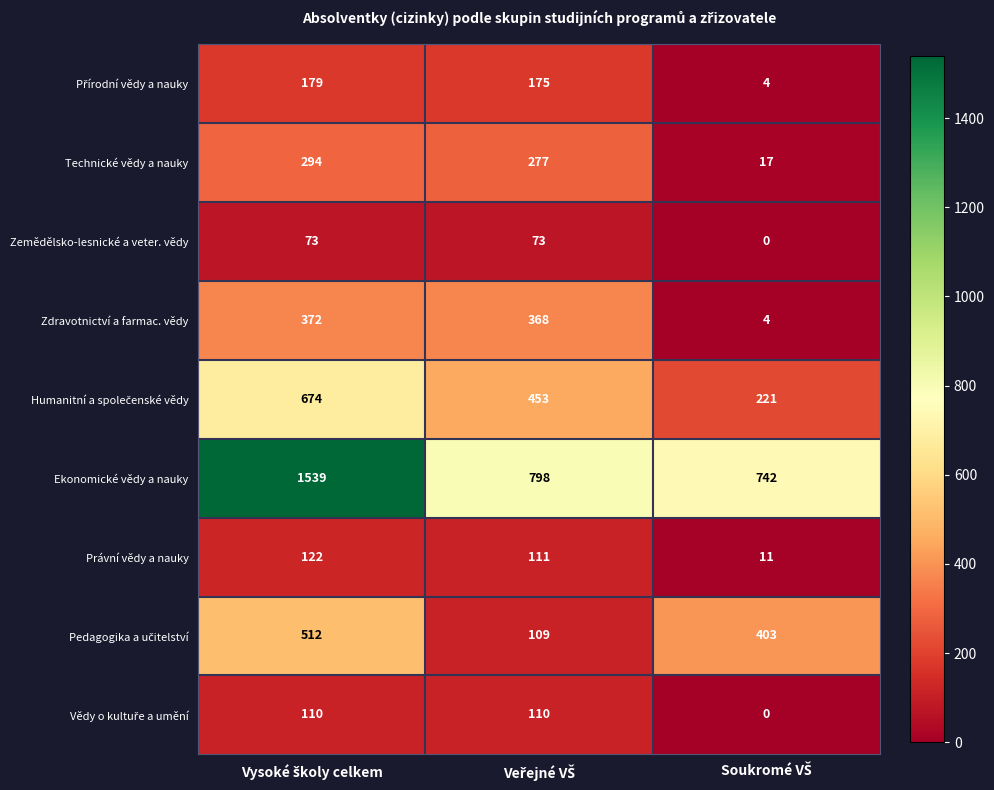

What is the difference between the maximum and minimum values in the Zdravotnictví a farmac. vědy series?

368